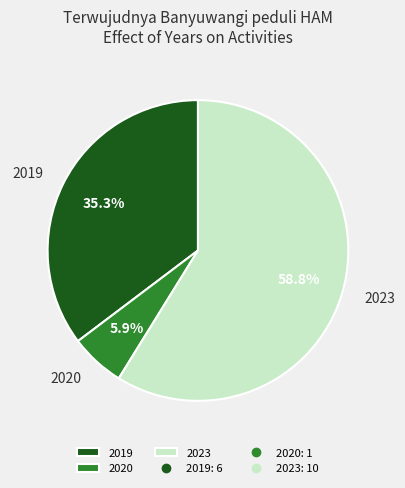

Is 2020 the majority of the pie?

No